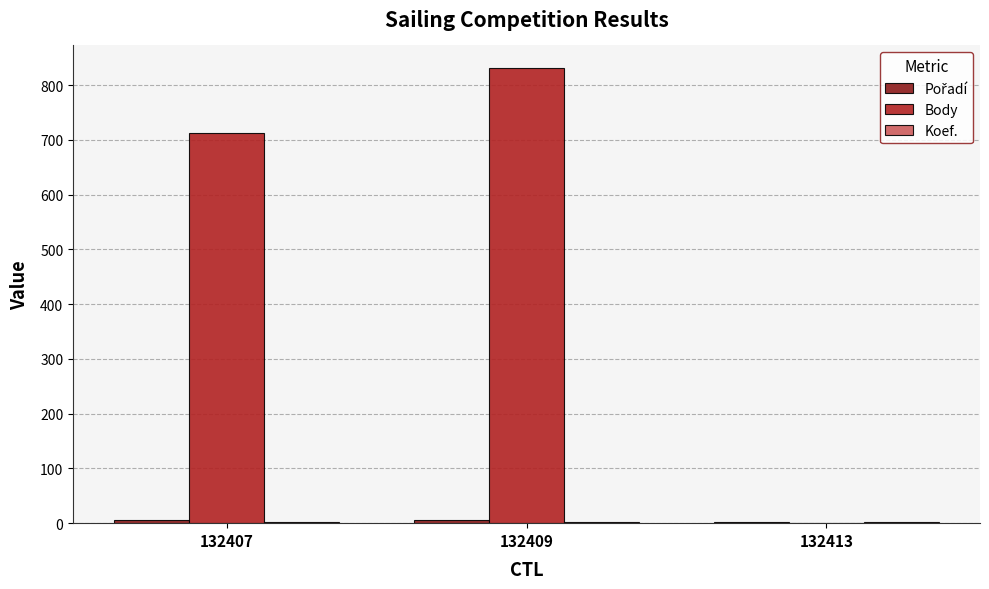

The Body series shows -443 at 132413. True or false?

False